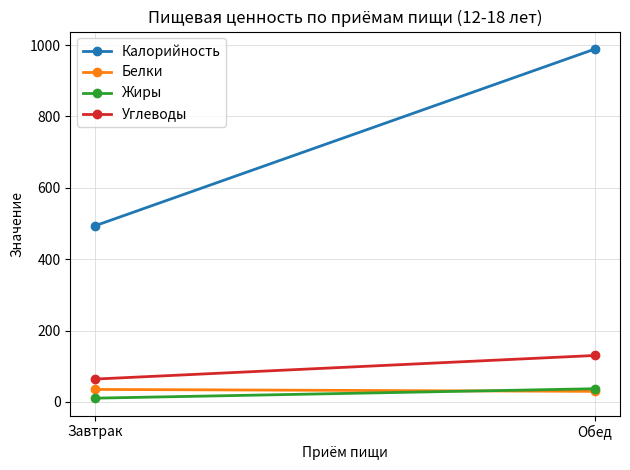

True or false: Белки has a value of 44.4 at Обед.

False